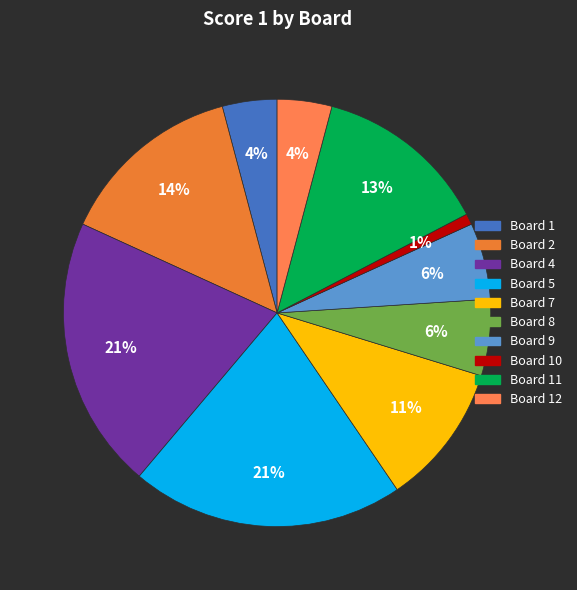

Count the number of slices in the pie.

10